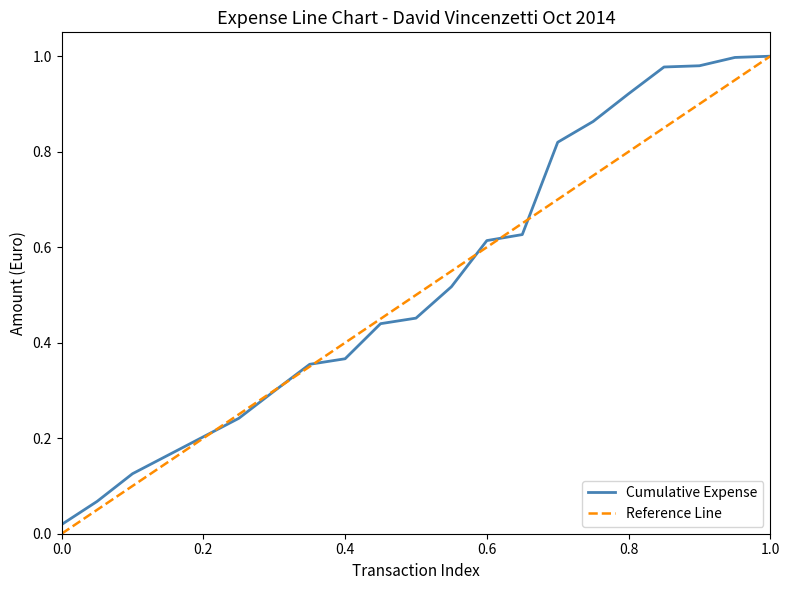

True or false: Cumulative Expense has a value of 0.2 at 0.2.

True